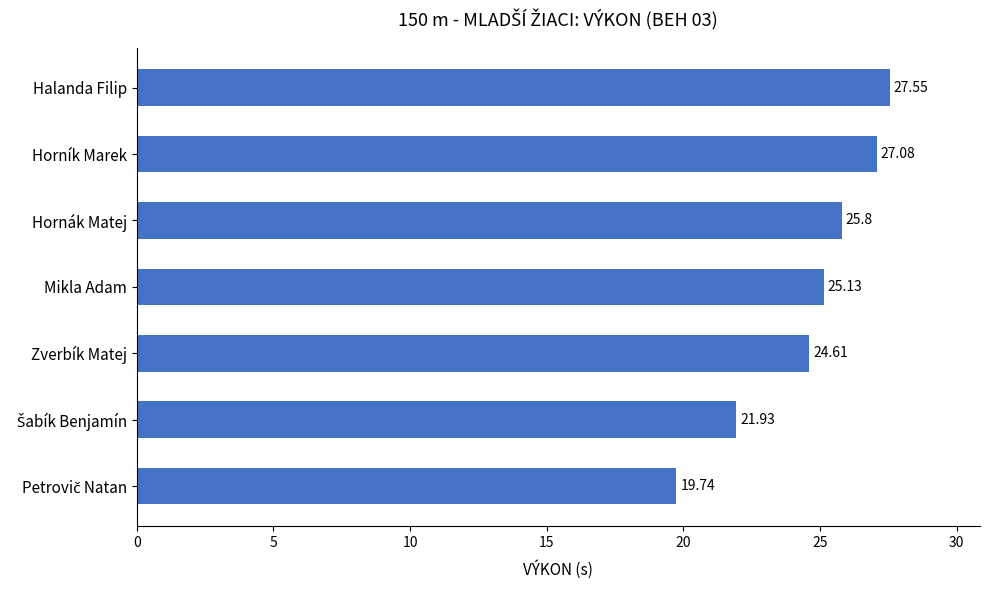

Which category has the highest value across all series?

Halanda Filip